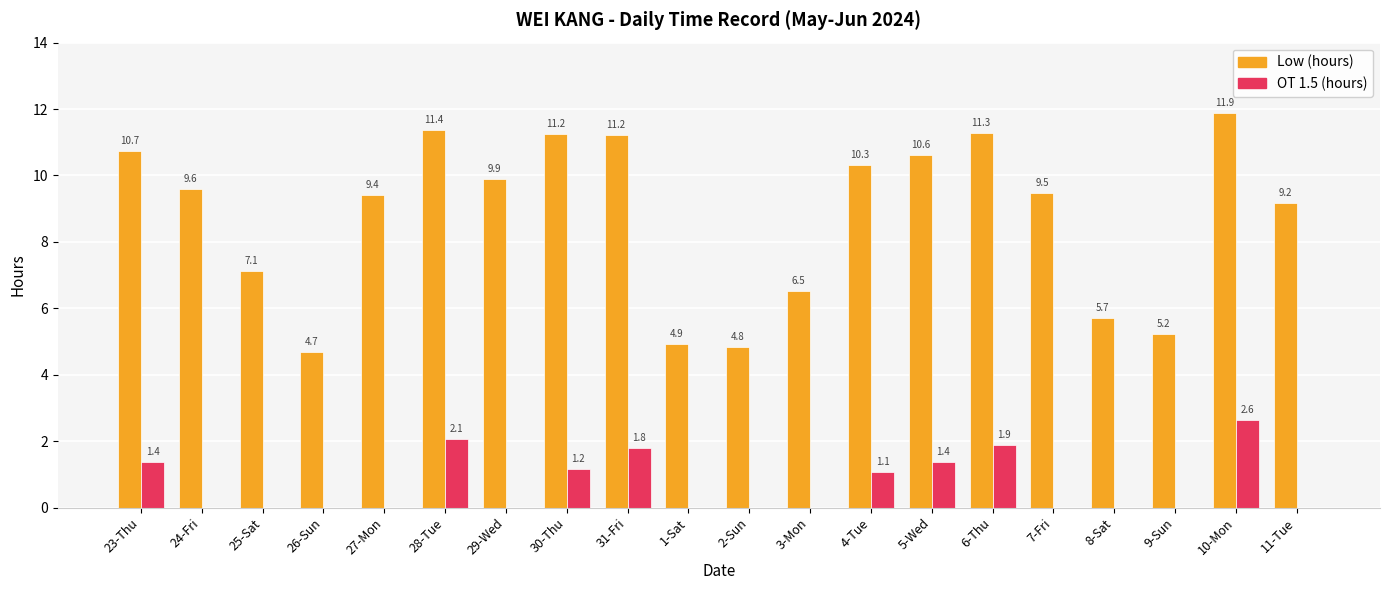

What is the average value of the OT 1.5 (hours) series?

0.7